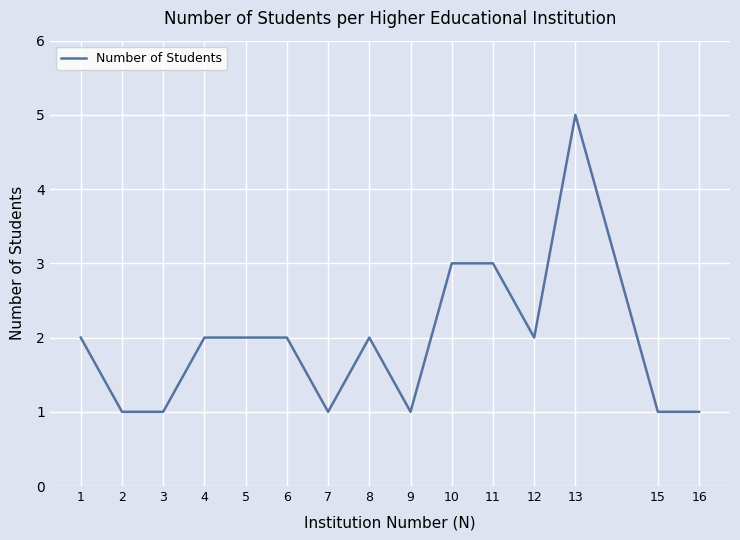

Approximately how many times larger is the value at 3 compared to 11?

0.3